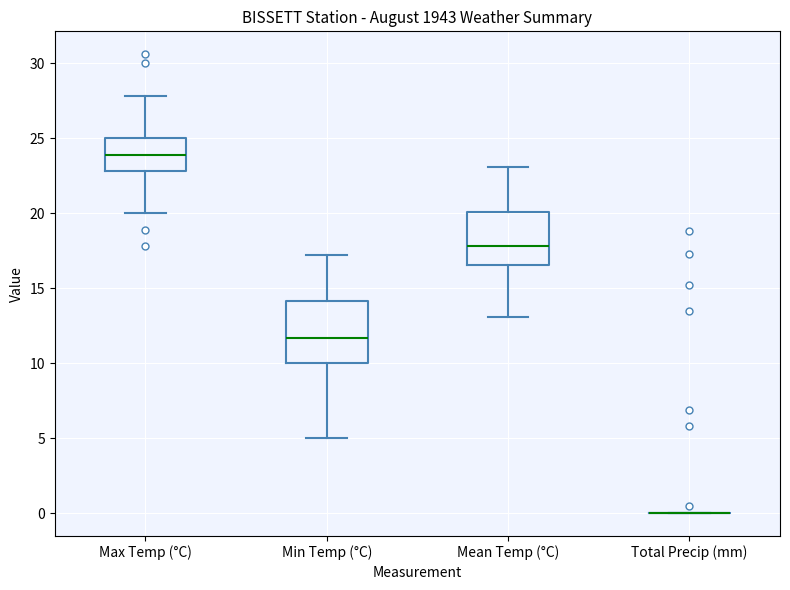

Which box is the tallest, from its lower edge to its upper edge?

Min Temp (°C)